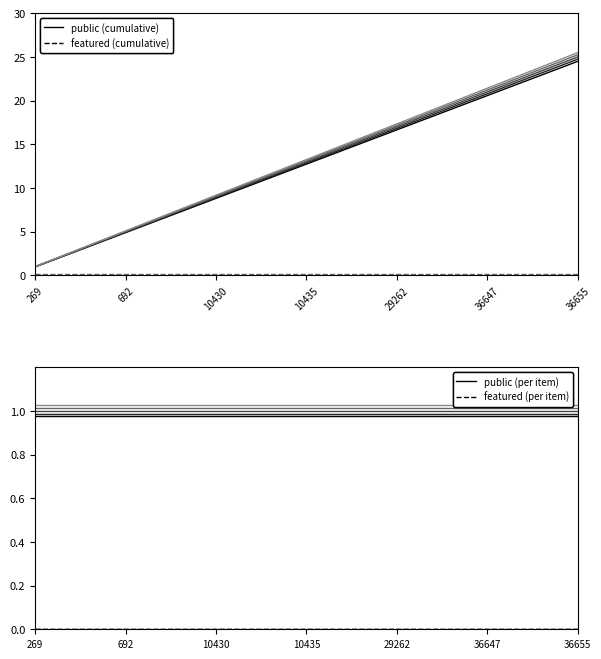

At how many categories does at least one series exceed 2?

23